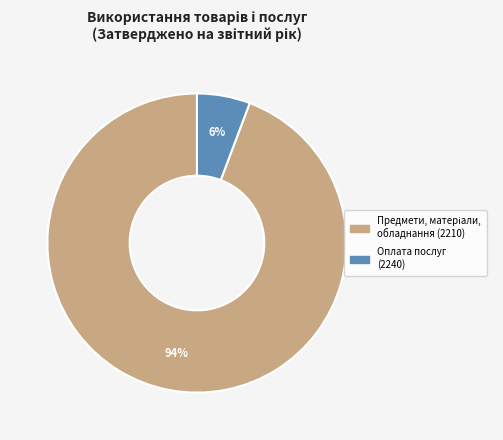

Is there a majority slice in this chart?

Yes